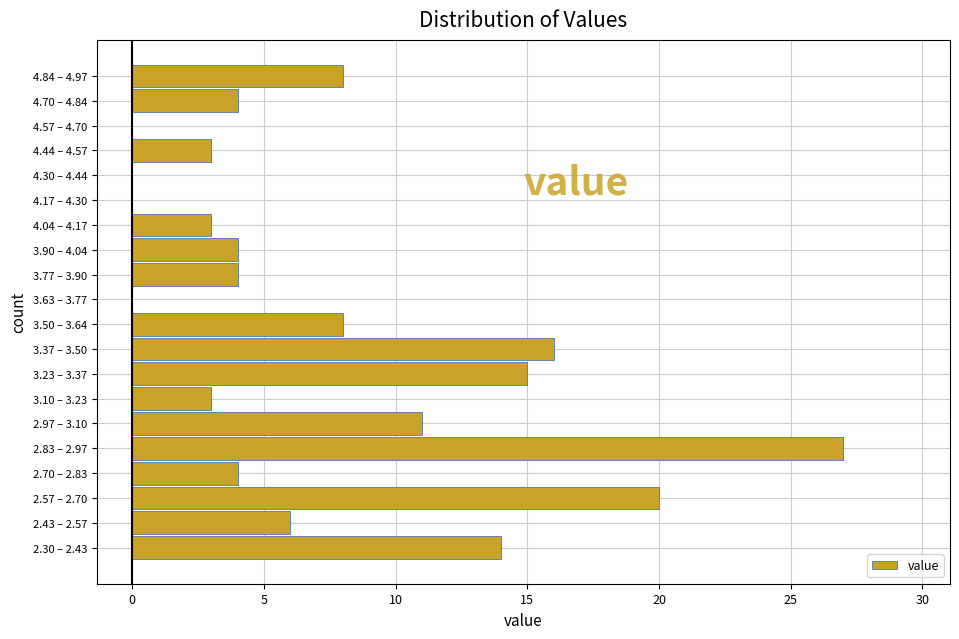

Reading top to bottom, transcribe all the data shown in this chart.

4.84 – 4.97=8	4.70 – 4.84=4	4.57 – 4.70=0	4.44 – 4.57=3	4.30 – 4.44=0	4.17 – 4.30=0	4.04 – 4.17=3	3.90 – 4.04=4	3.77 – 3.90=4	3.63 – 3.77=0	3.50 – 3.64=8	3.37 – 3.50=16	3.23 – 3.37=15	3.10 – 3.23=3	2.97 – 3.10=11	2.83 – 2.97=27	2.70 – 2.83=4	2.57 – 2.70=20	2.43 – 2.57=6	2.30 – 2.43=14